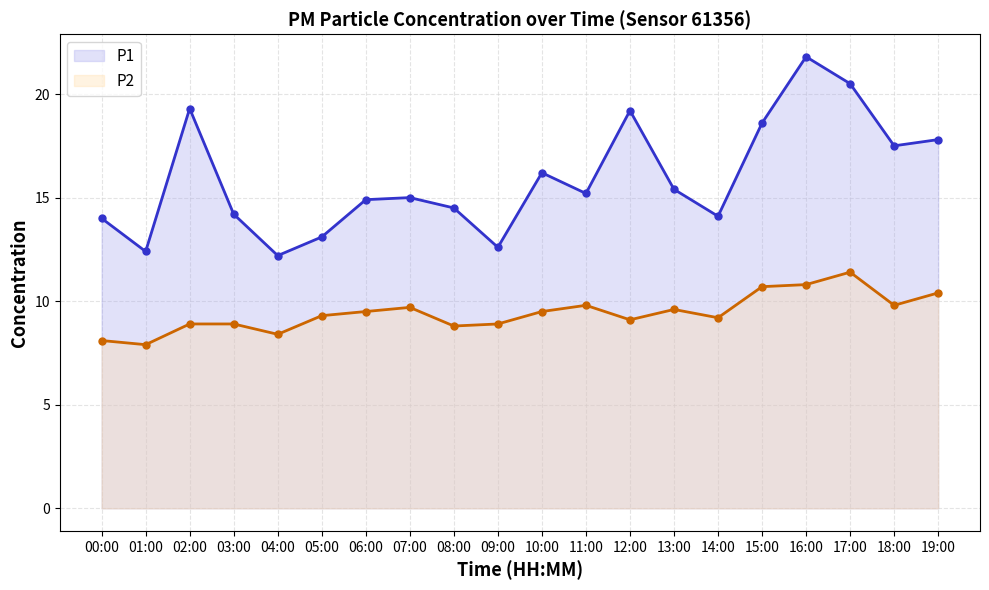

What is the difference between the P1 line values at 19:00 and 00:00?

3.8